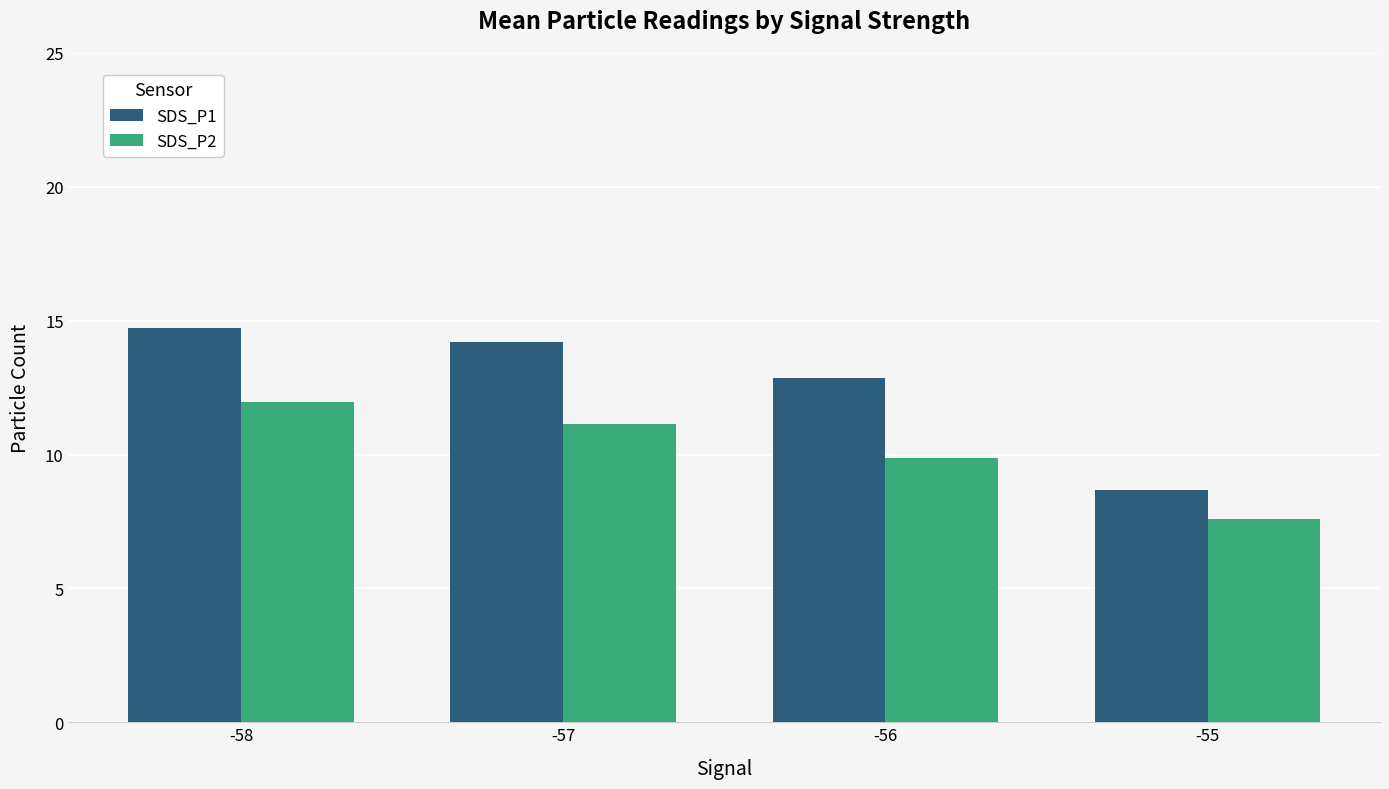

What is the difference between the highest and lowest values at -55?

1.1